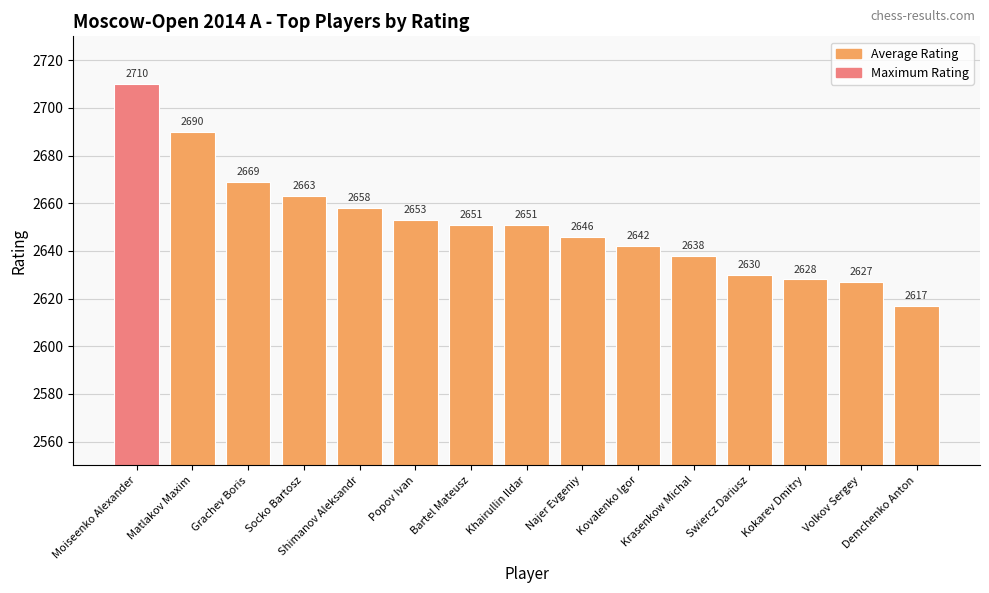

What is the value of the 14th bar from the left?

2627